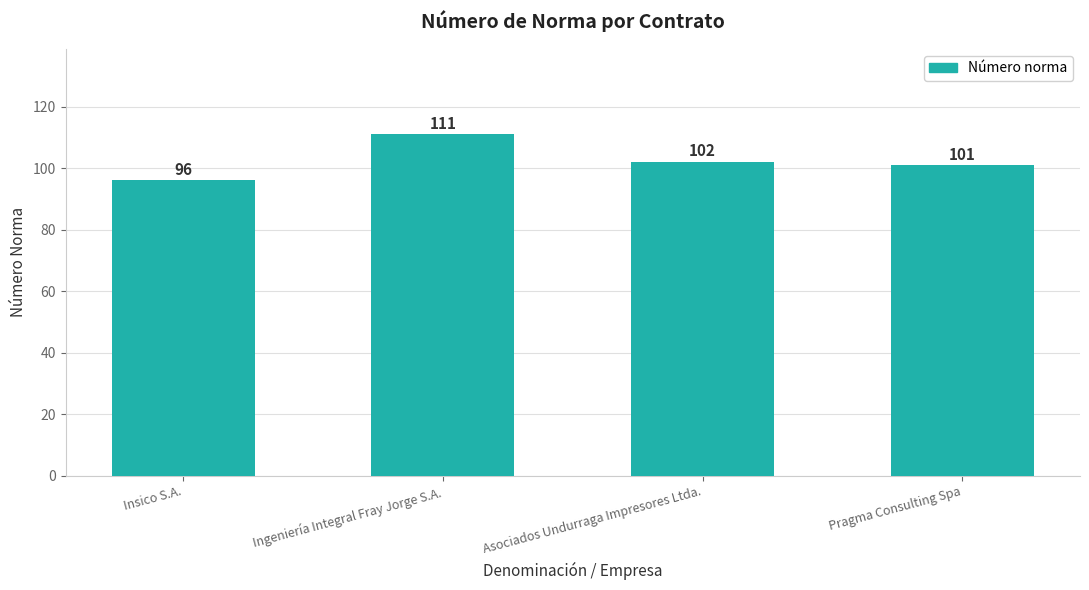

Are the bars horizontal?

No